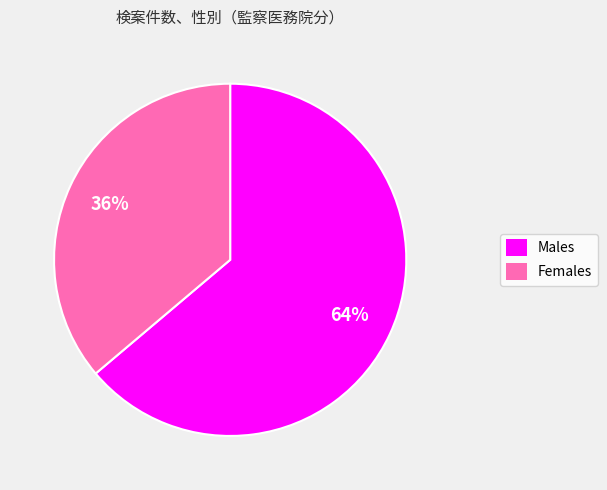

To the nearest percent, what is the average slice percentage?

50%